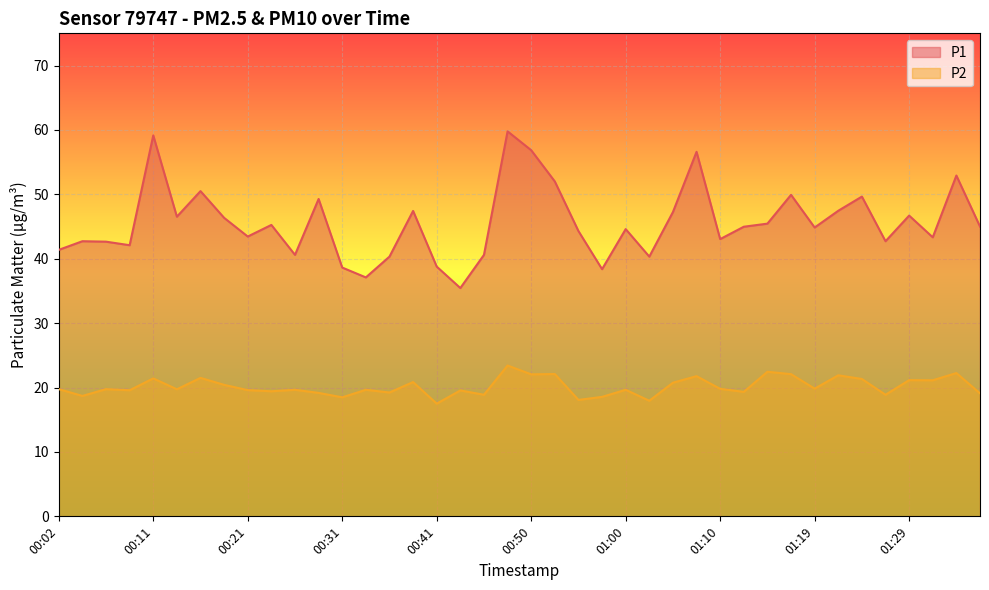

Is the value of P1 at 01:17 greater than the value of P2 at 00:36?

Yes